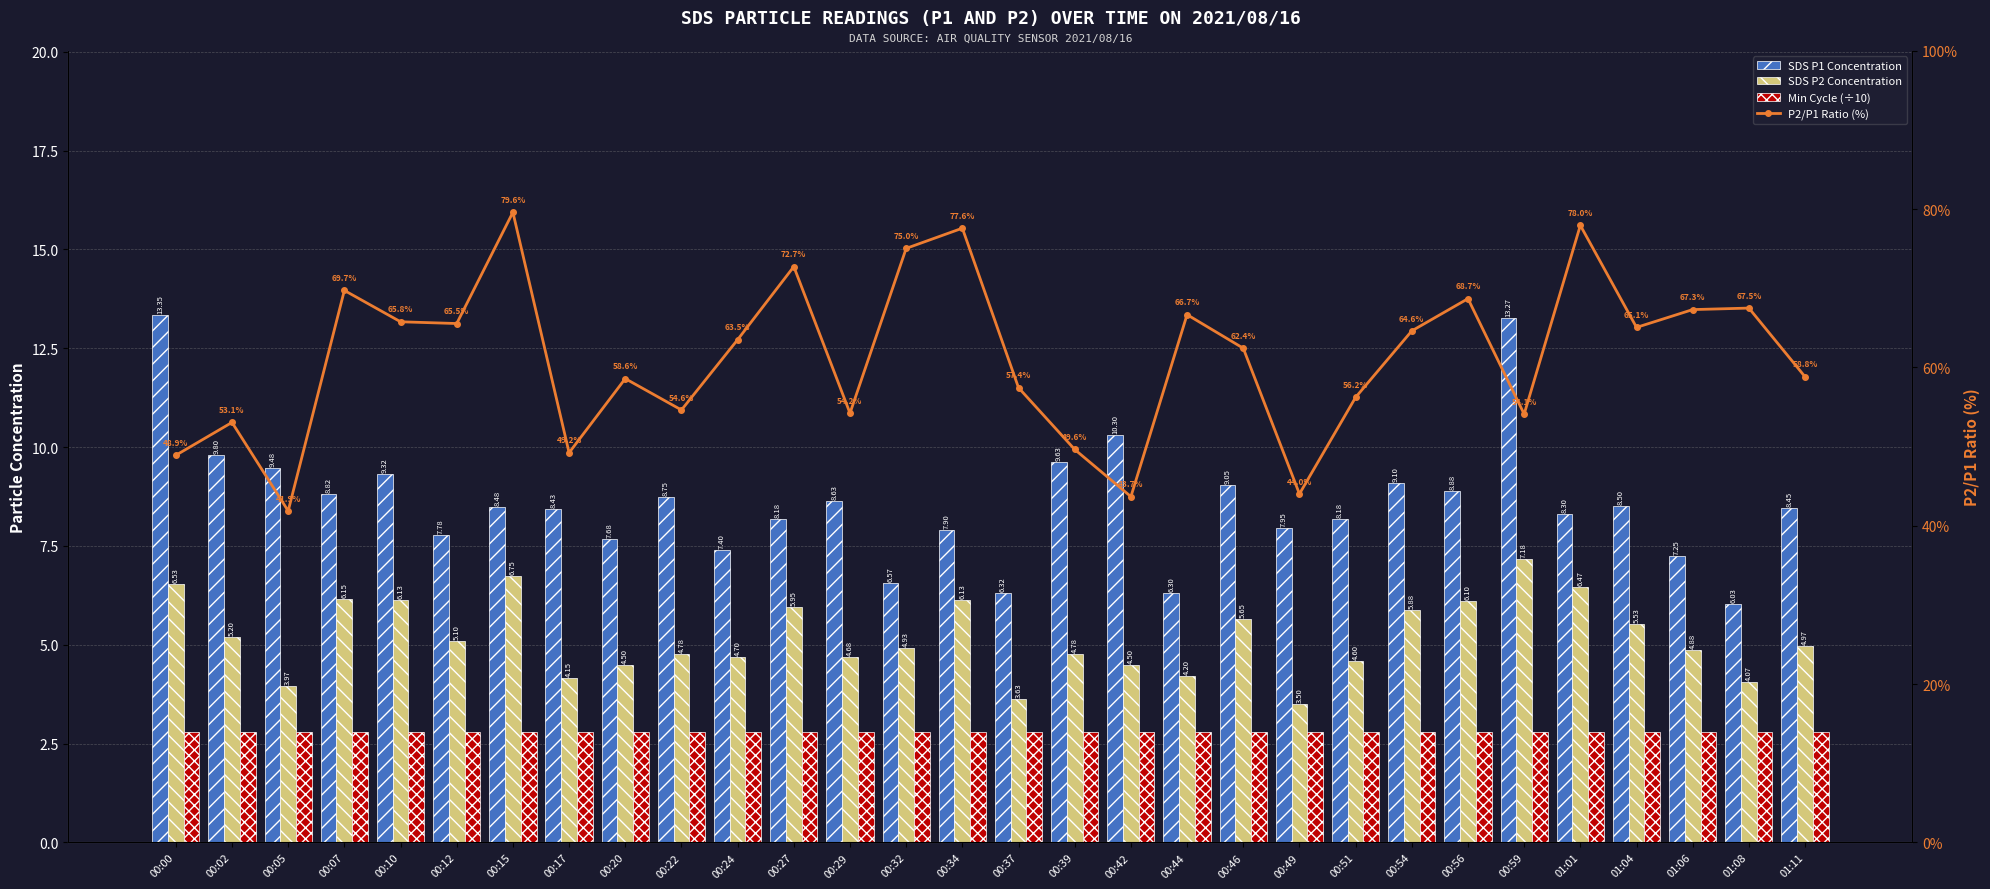

What is the maximum value shown in the chart?

79.6